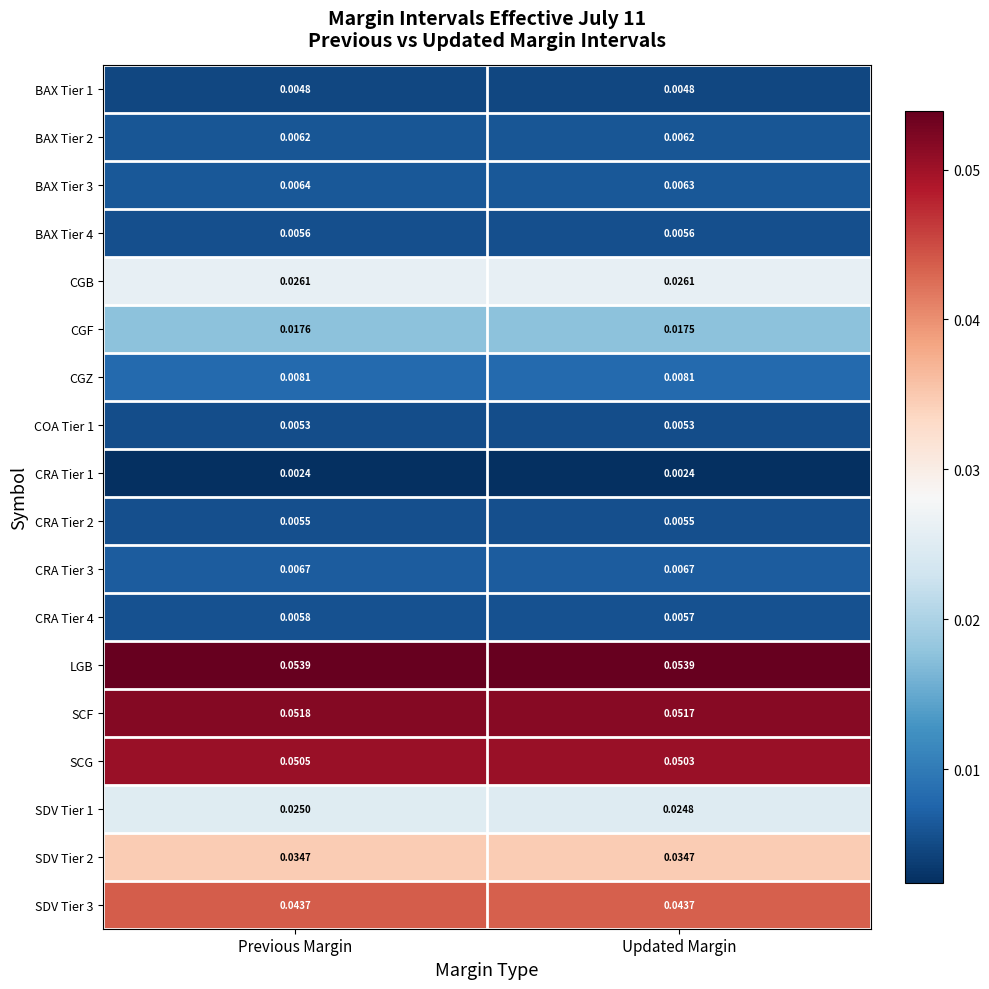

What is the total value across all series at Previous Margin?

0.4